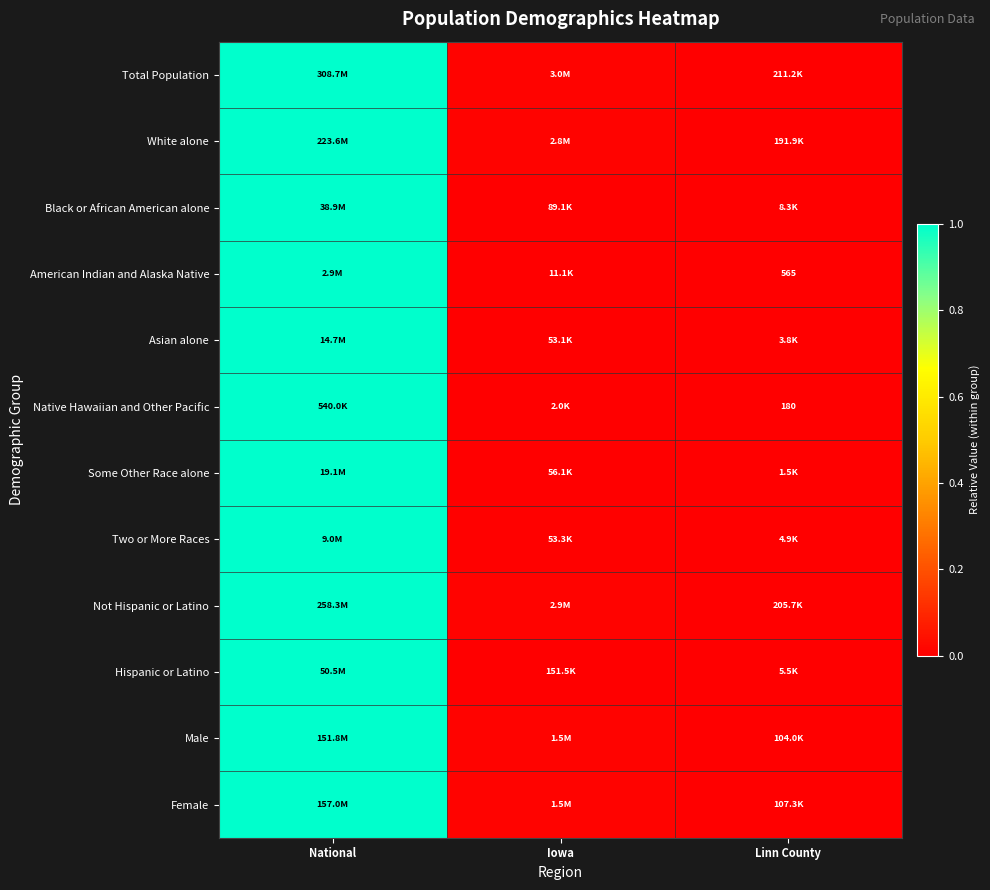

Is it true that Asian alone equals 0.0 at Iowa?

False